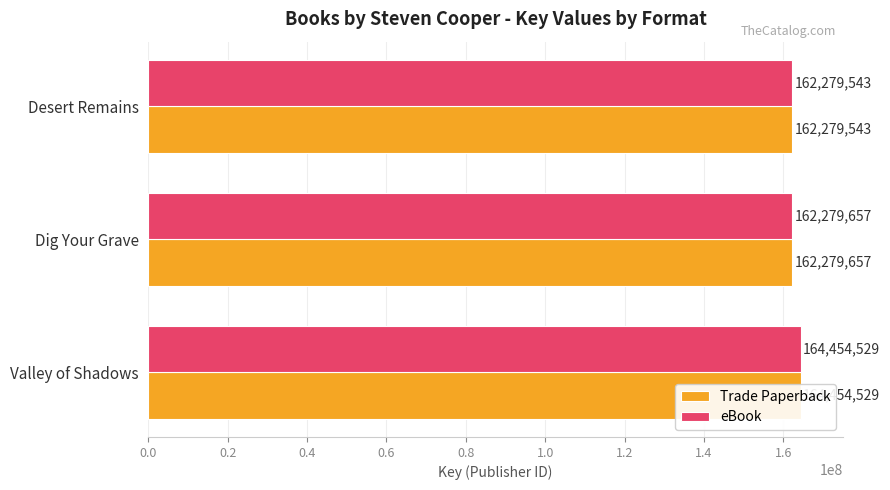

How many values in the eBook series are below 162279657?

1